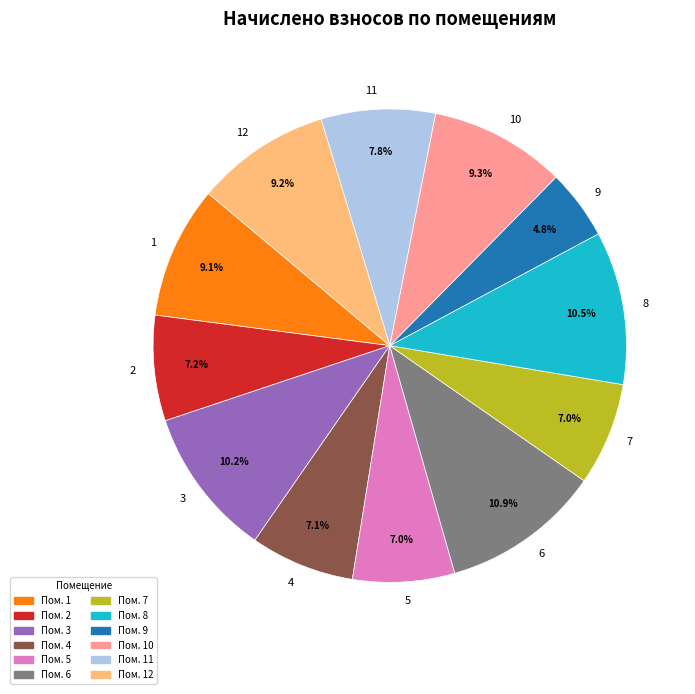

The 3 slice represents 10% of the pie. True or false?

True